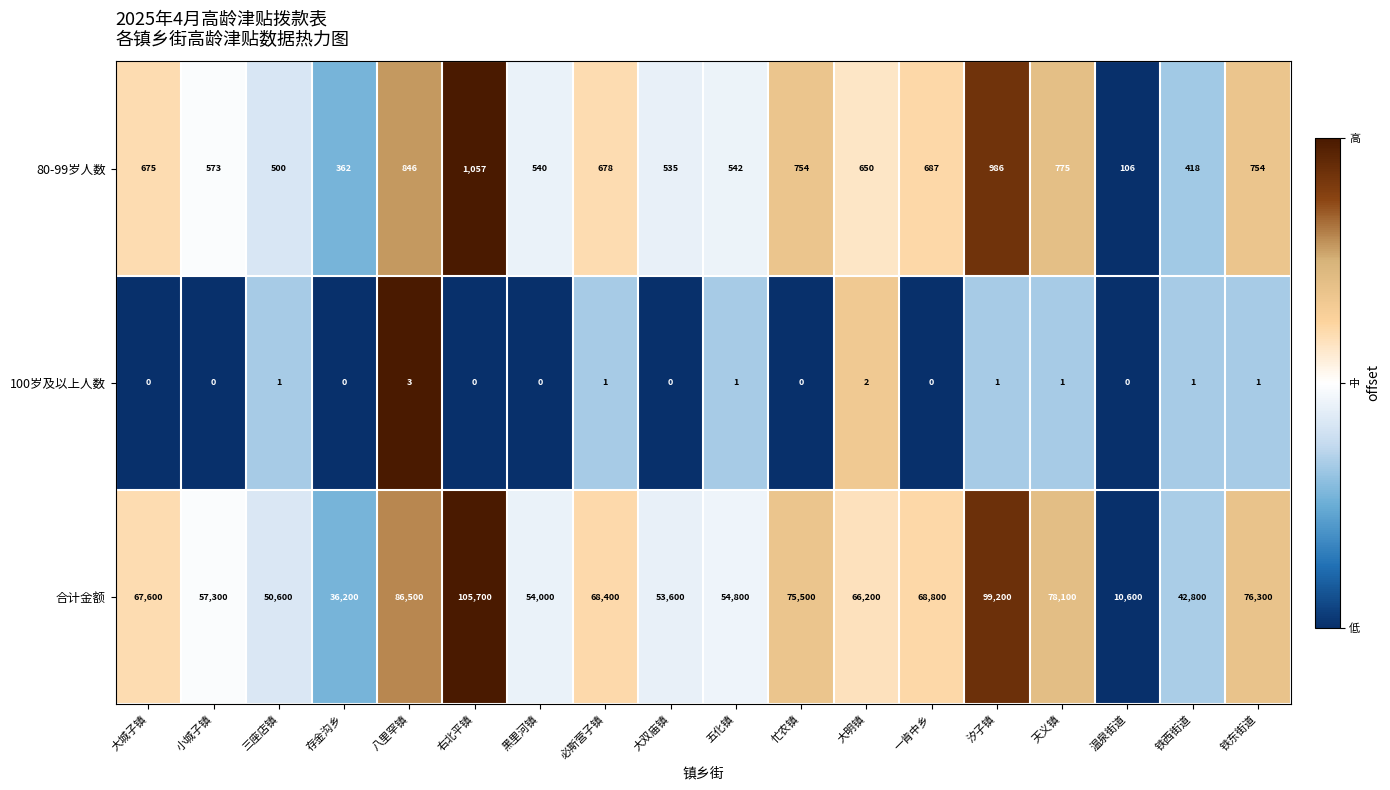

The value of 80-99岁人数 at 三座店镇 is 151. True or false?

False